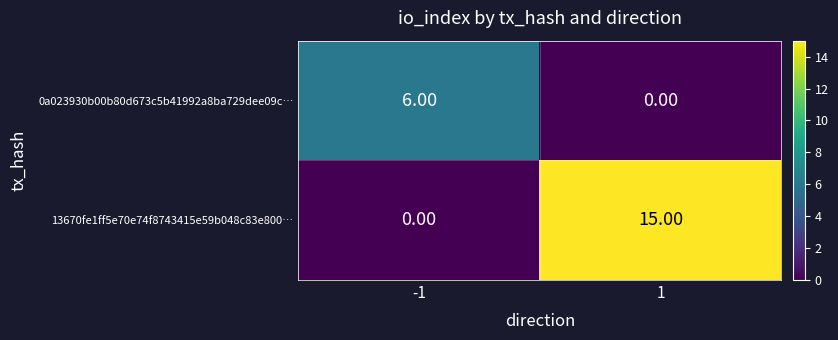

Is the value of 0a023930b00b80d673c5b41992a8ba729dee09c… at -1 greater than the value of 13670fe1ff5e70e74f8743415e59b048c83e800… at 1?

No